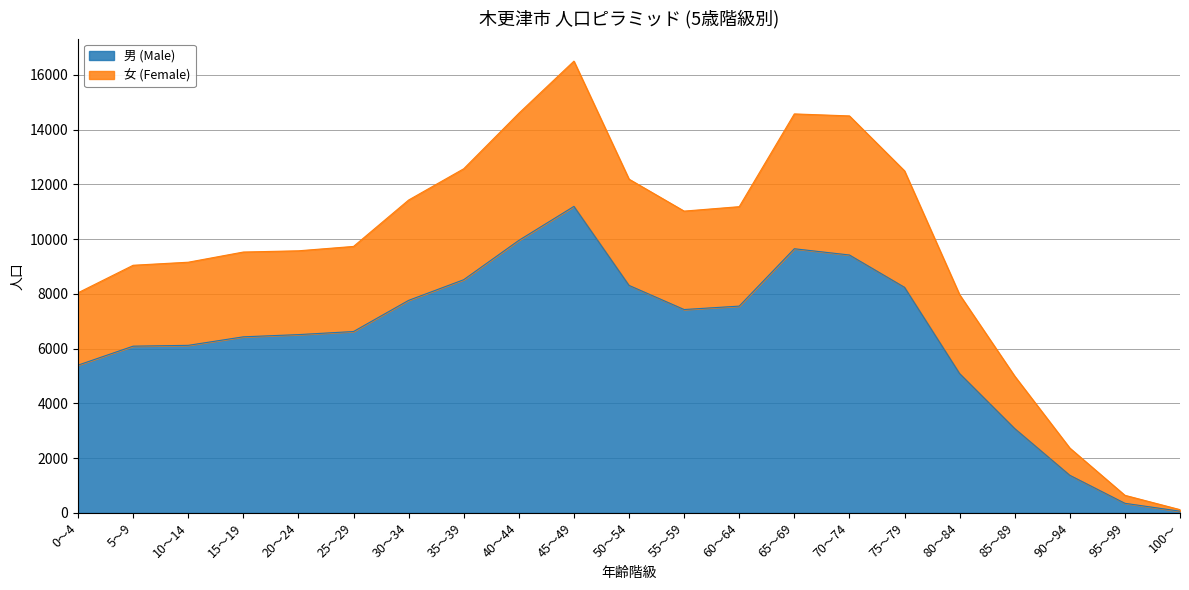

The 男 (Male) series shows 7428 at 55～59. True or false?

True